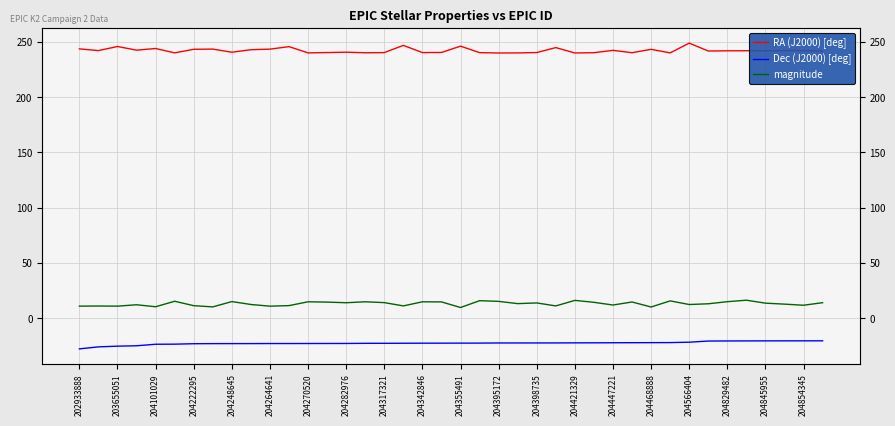

True or false: RA (J2000) [deg] has more than 2 points higher than both neighbors.

True